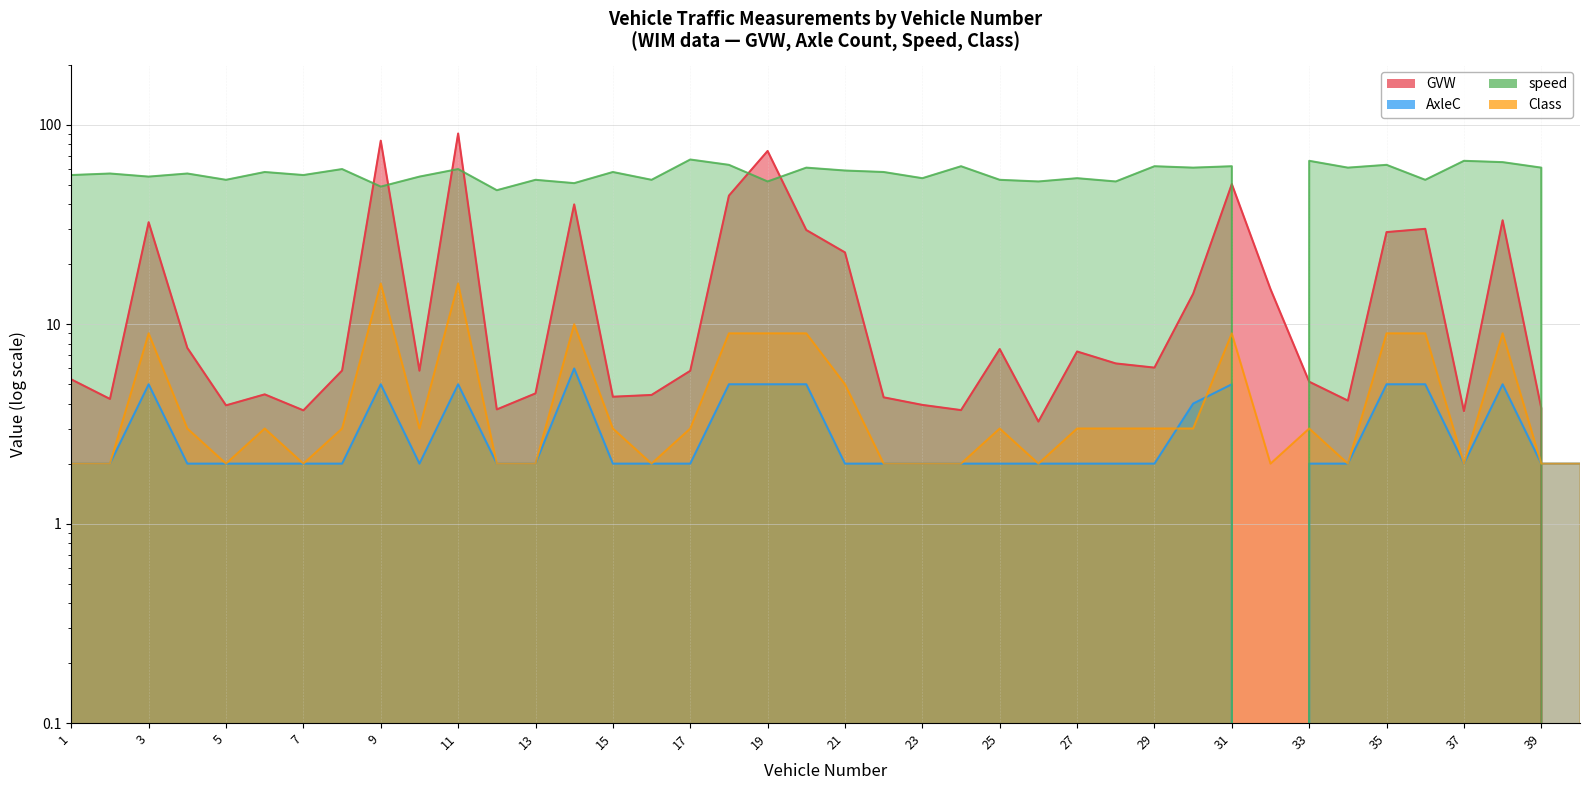

What is the greatest value displayed?

90.5